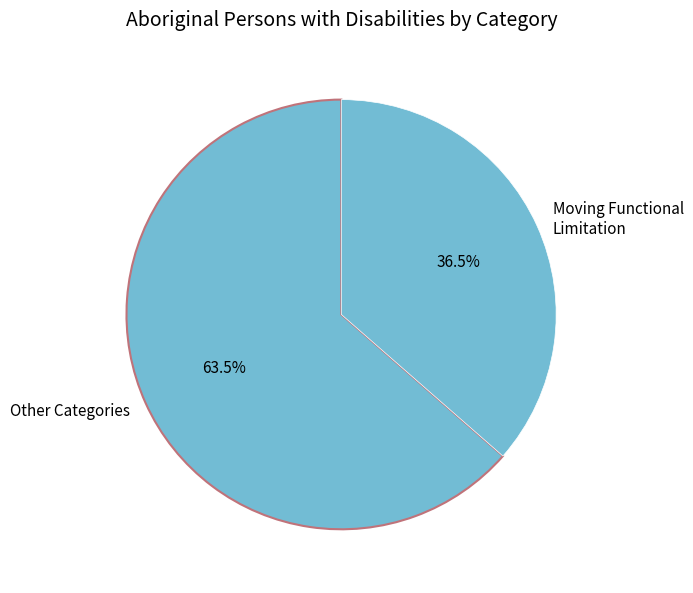

How many segments does this pie chart have?

2